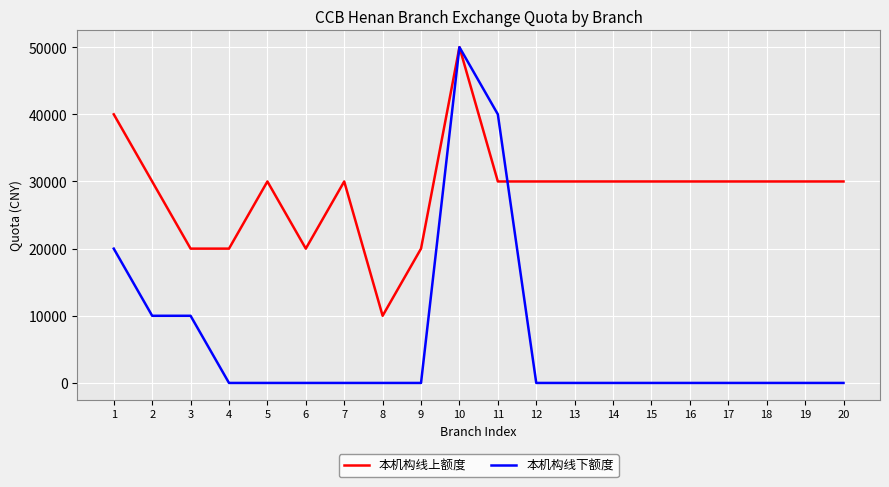

What is the average value of the 本机构线上额度 series?

28500